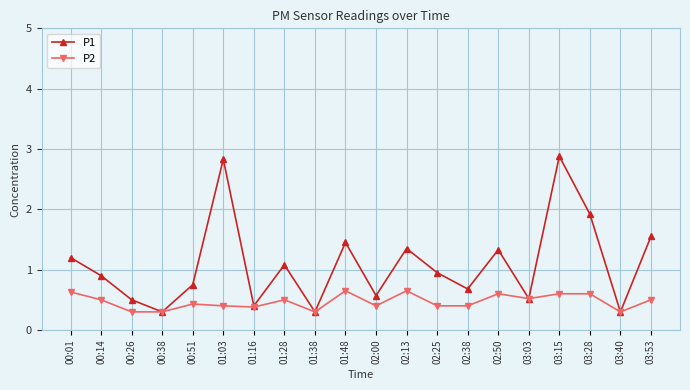

What is the label of the 5th point from the right?

03:03